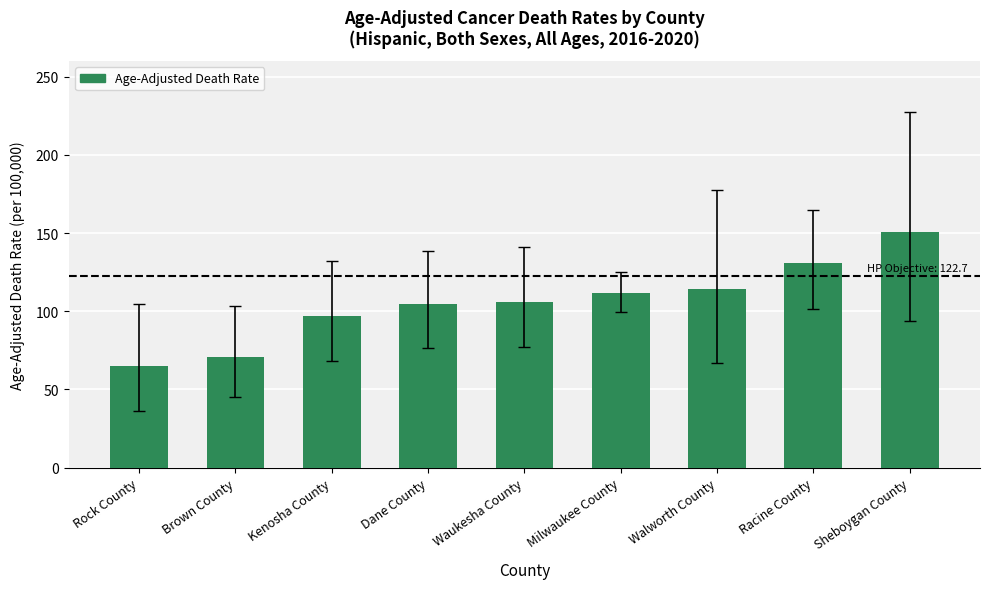

Which label corresponds to the smallest value in the chart?

Rock County